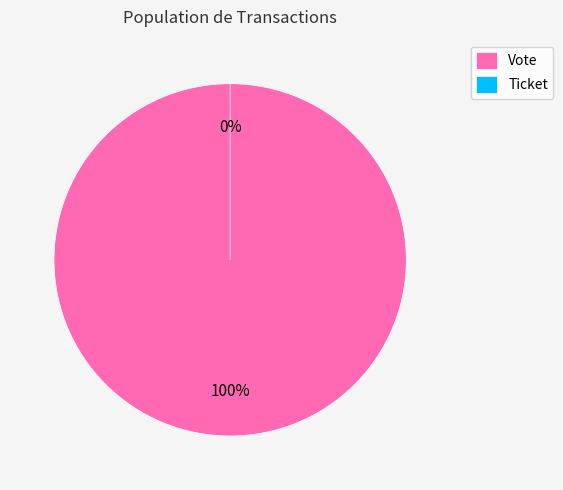

Rank the categories by value from highest to lowest.

Vote, Ticket